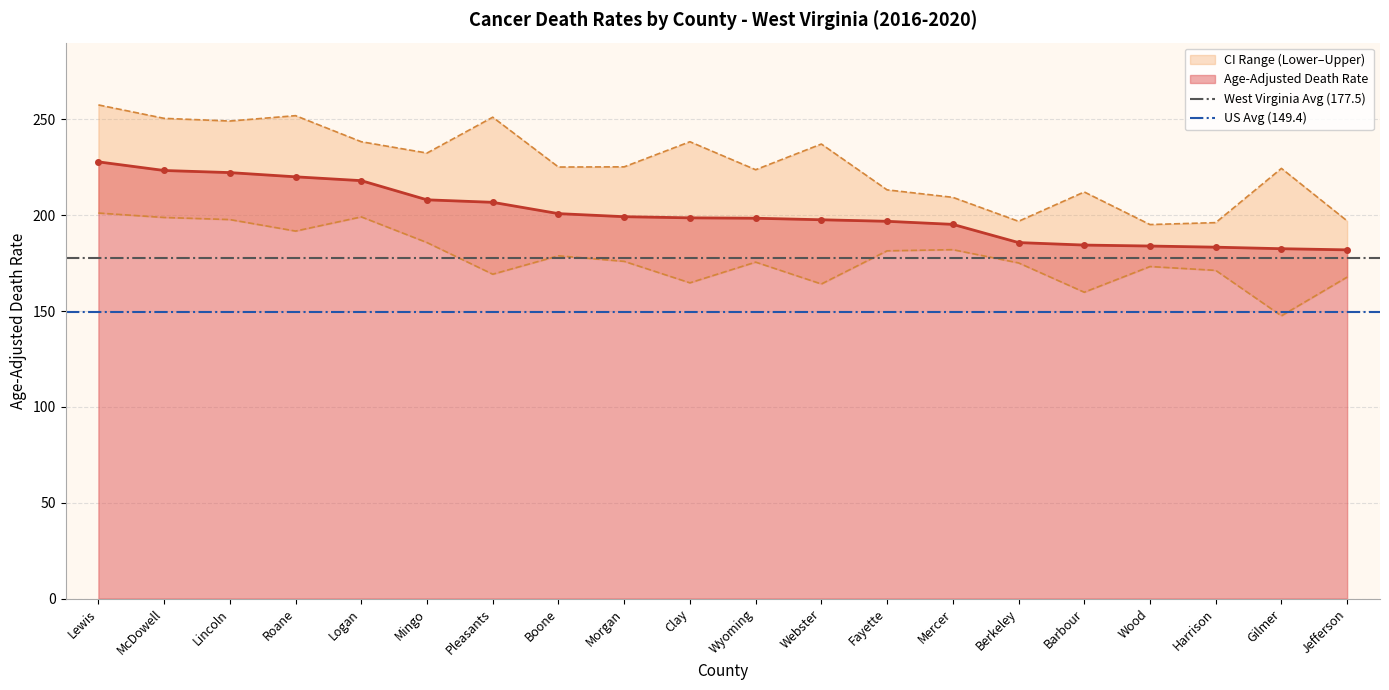

Count the number of data series in this chart.

2